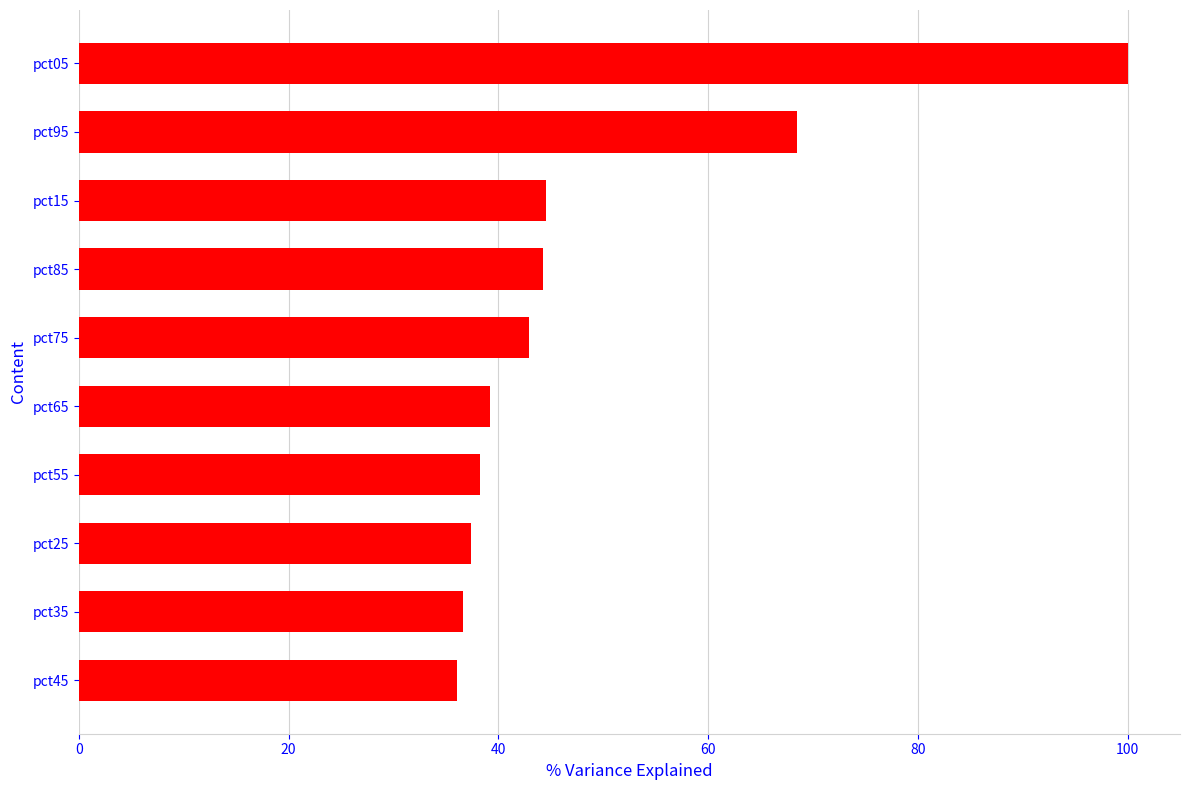

Is it true that the value at pct25 is 37.4?

True